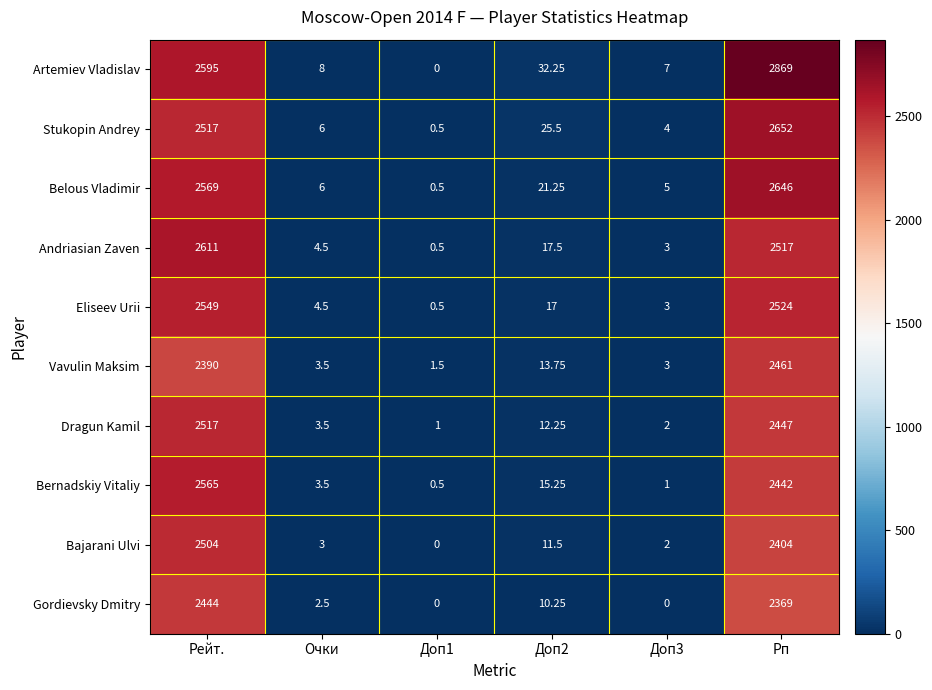

Rank the series at Рп from lowest to highest value.

Gordievsky Dmitry, Bajarani Ulvi, Bernadskiy Vitaliy, Dragun Kamil, Vavulin Maksim, Andriasian Zaven, Eliseev Urii, Belous Vladimir, Stukopin Andrey, Artemiev Vladislav